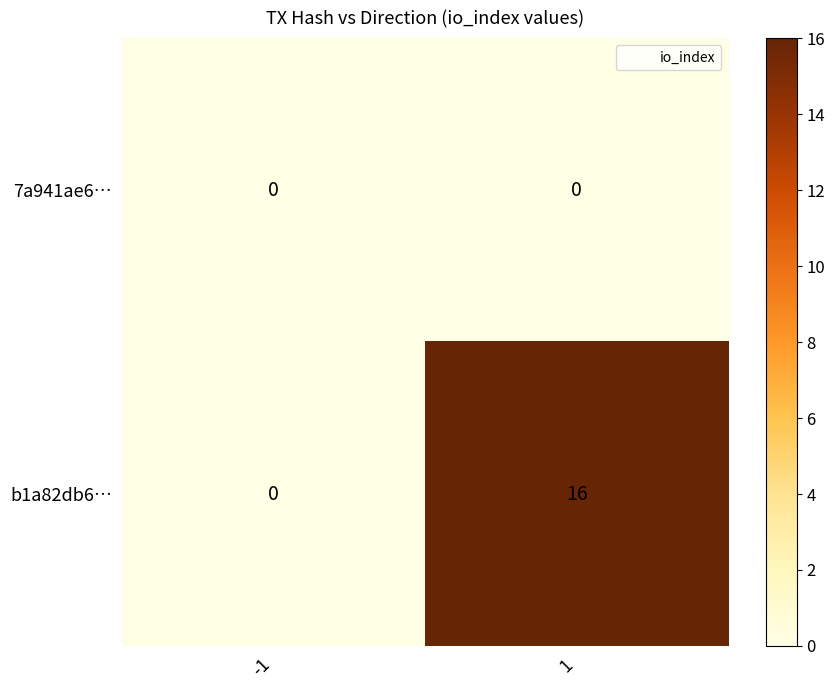

Reading right to left, what are all the values shown in this chart?

7a941ae6…: 0	0
b1a82db6…: 16	0